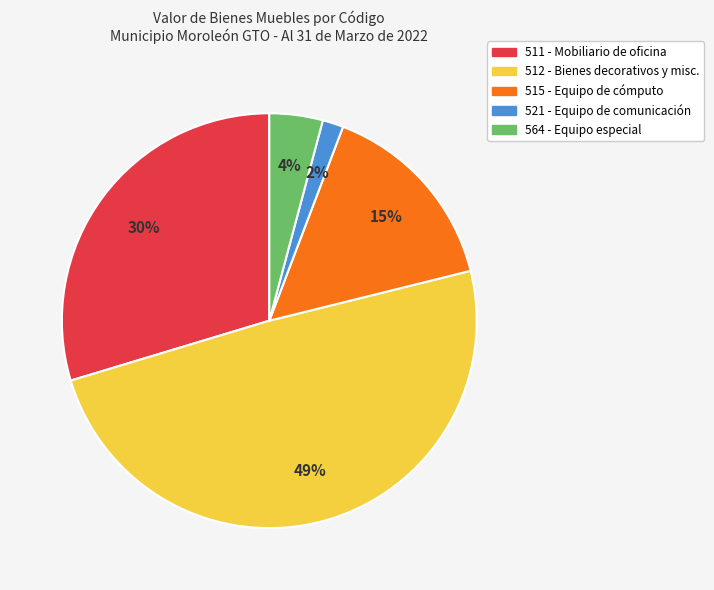

Does any single category account for the majority?

No